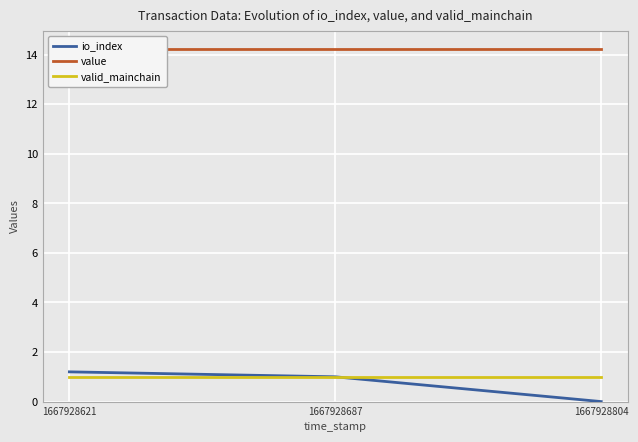

What is the maximum value shown in the chart?

14.2